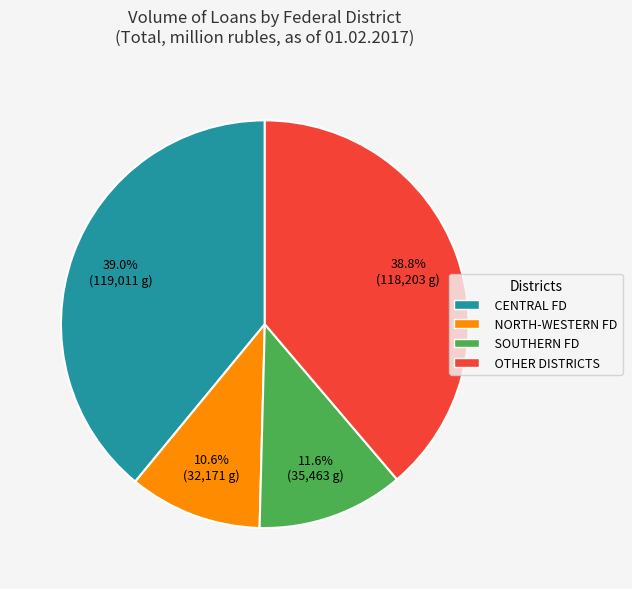

Is there a majority slice in this chart?

No